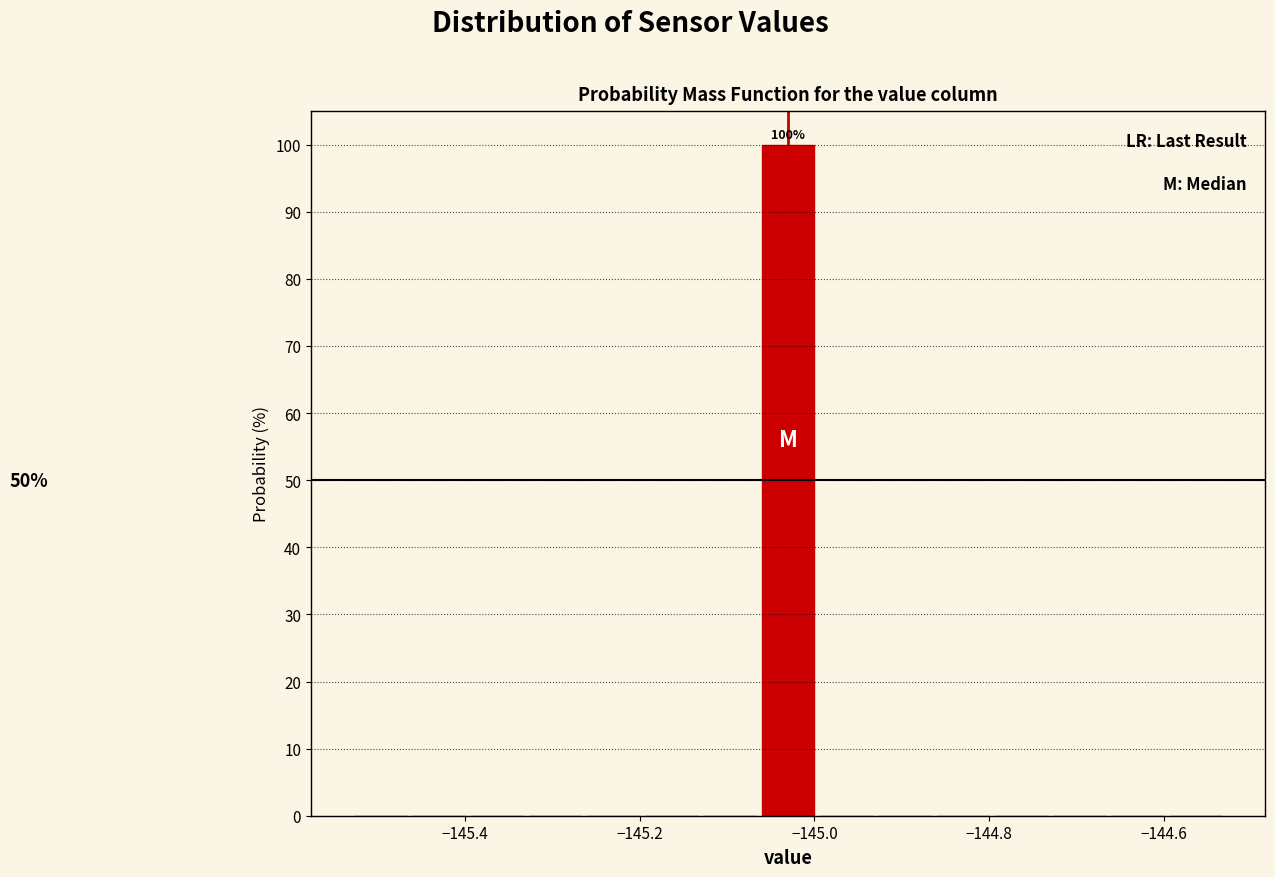

Around what value on the x-axis is the tallest bar? Give the approximate position of its centre, as read against the axis.

-145.02